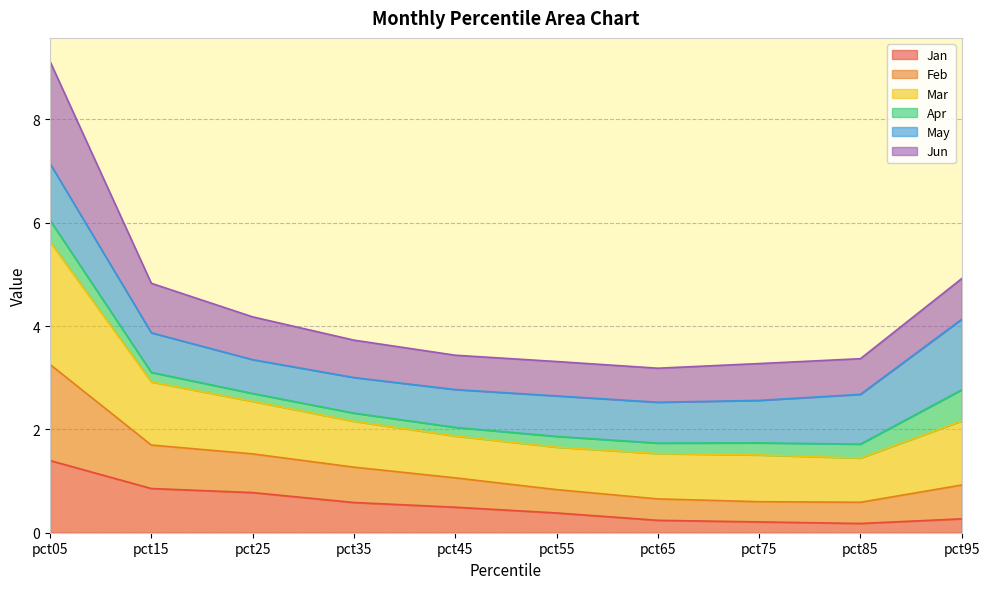

What is the highest value of the Jan series?

1.4